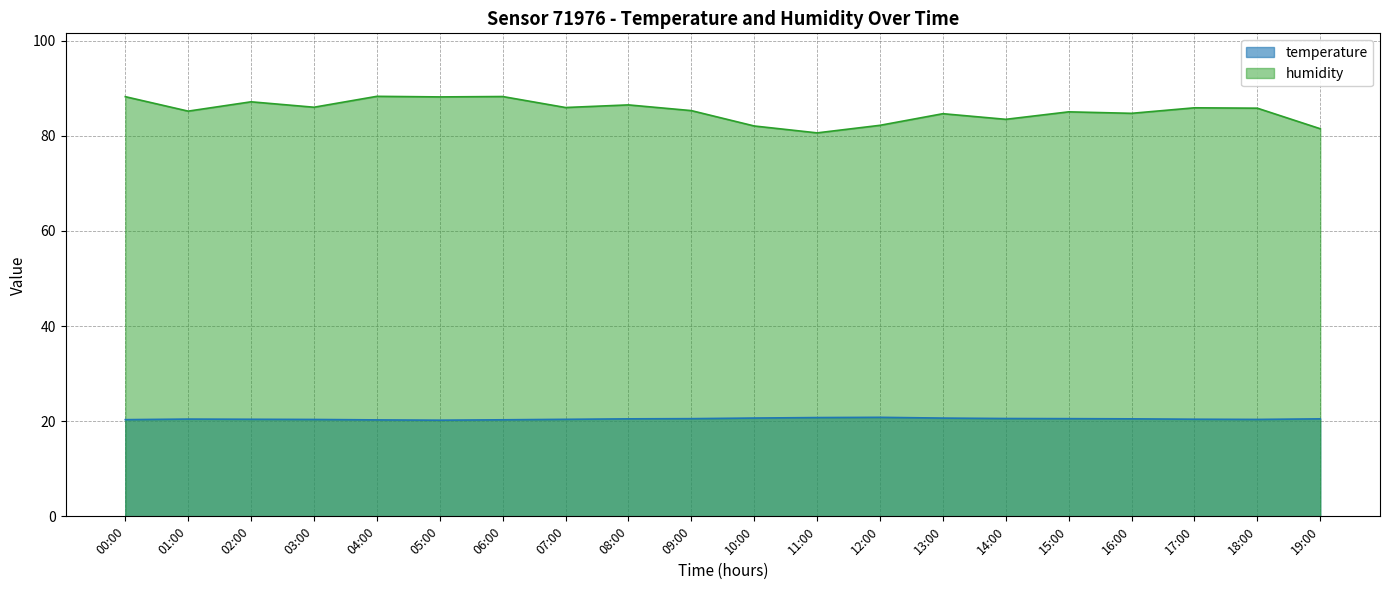

At which label does humidity first exceed 85?

00:00